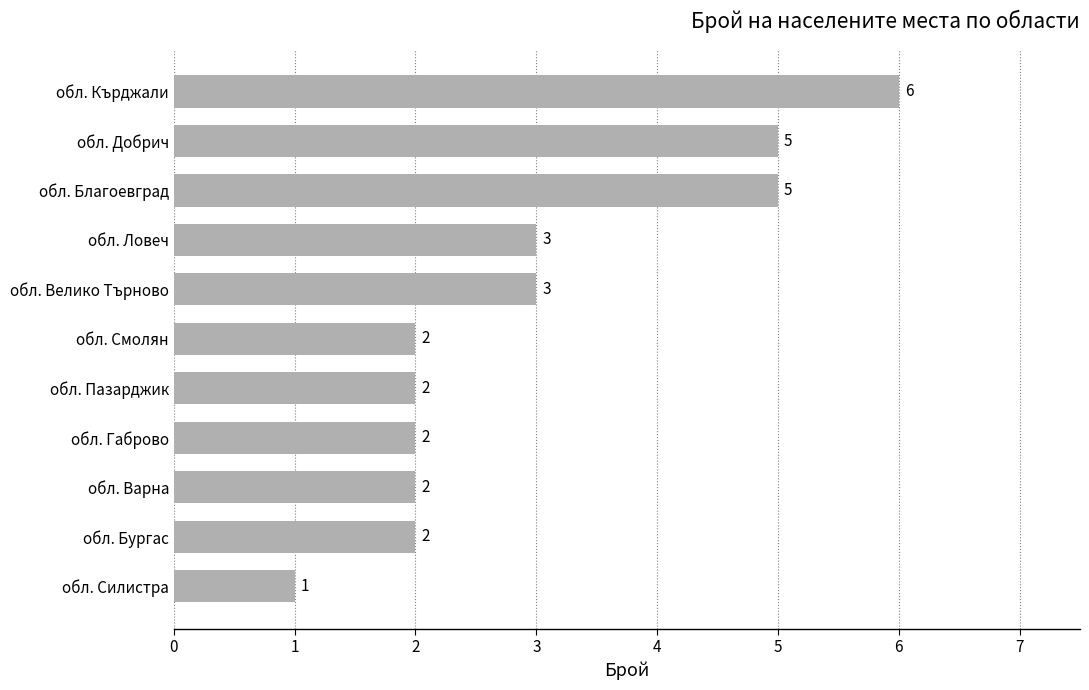

How many bars are there in total?

11